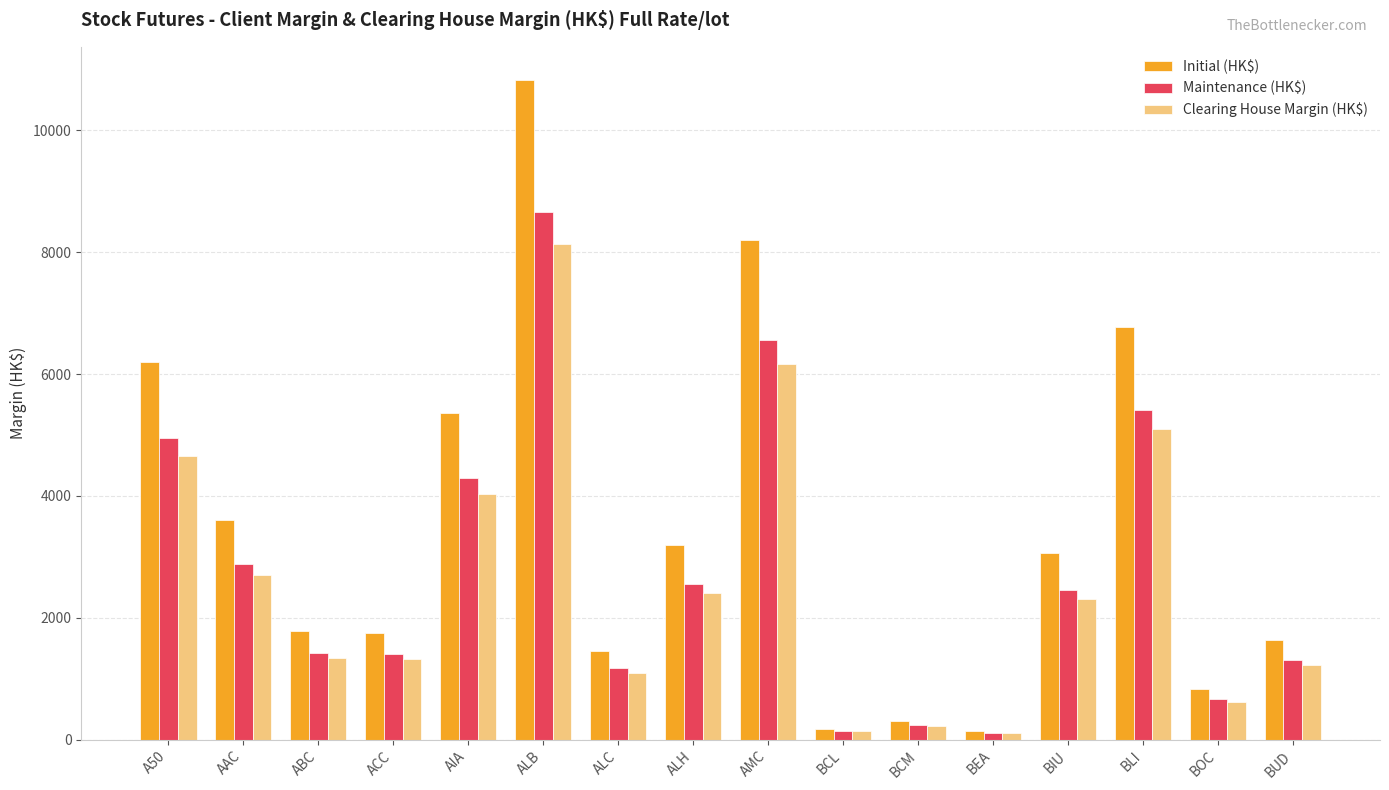

At how many categories does at least one series exceed 7819?

2